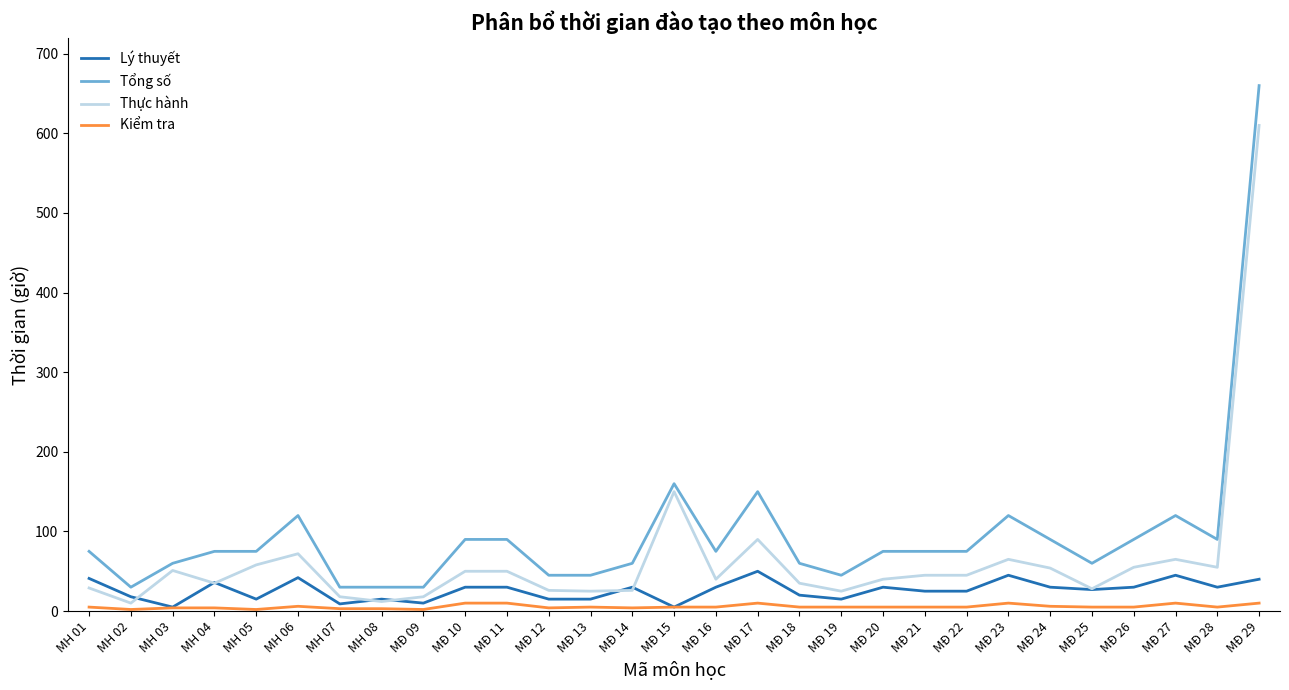

Rank the series by their maximum value, from lowest to highest.

Kiểm tra, Lý thuyết, Thực hành, Tổng số